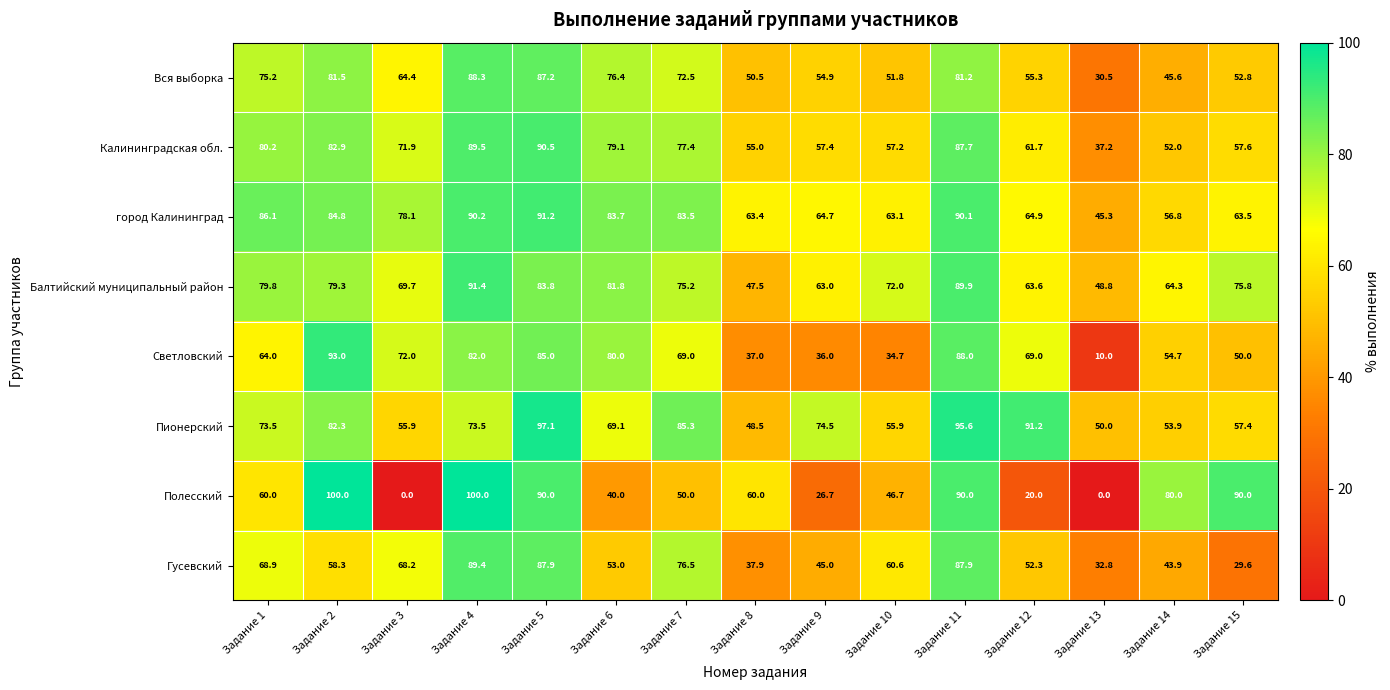

What is the spread (max minus min) of values at Задание 8?

26.4